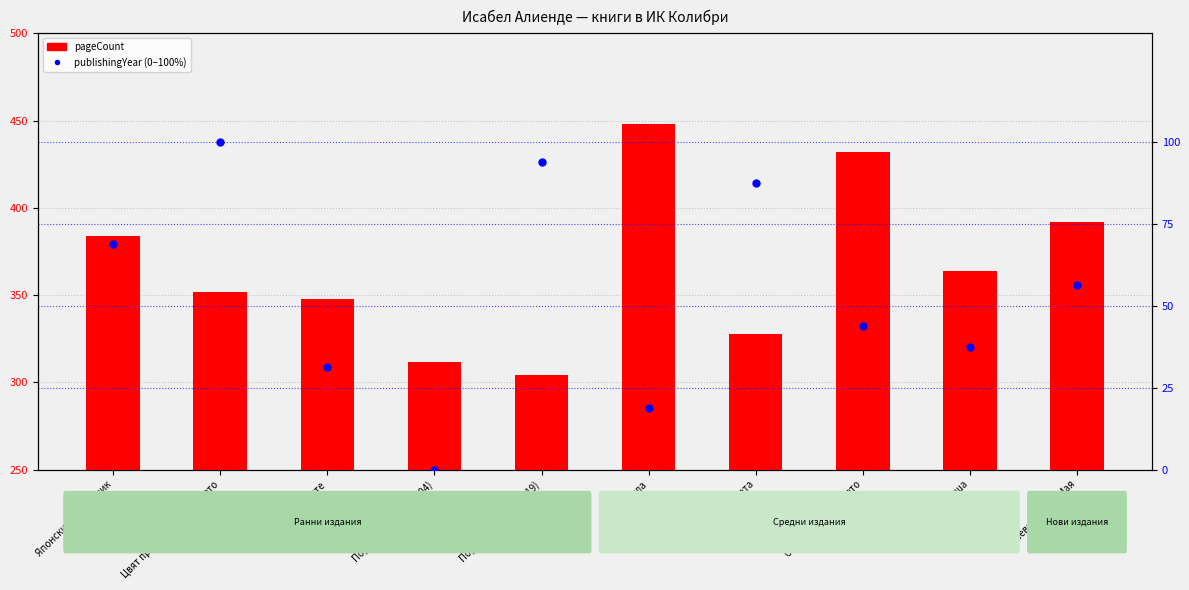

Which series reaches the maximum Y coordinate?

pageCount